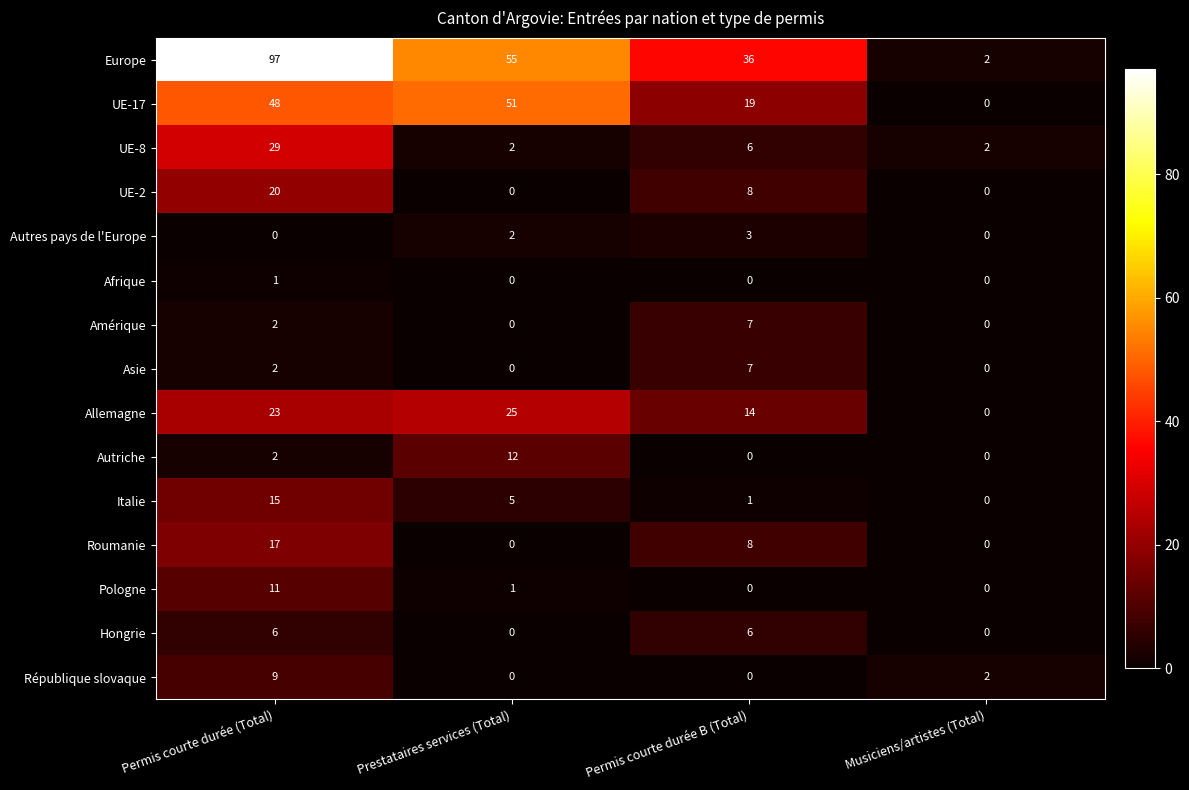

What is the difference between the maximum and minimum values in the Pologne series?

11